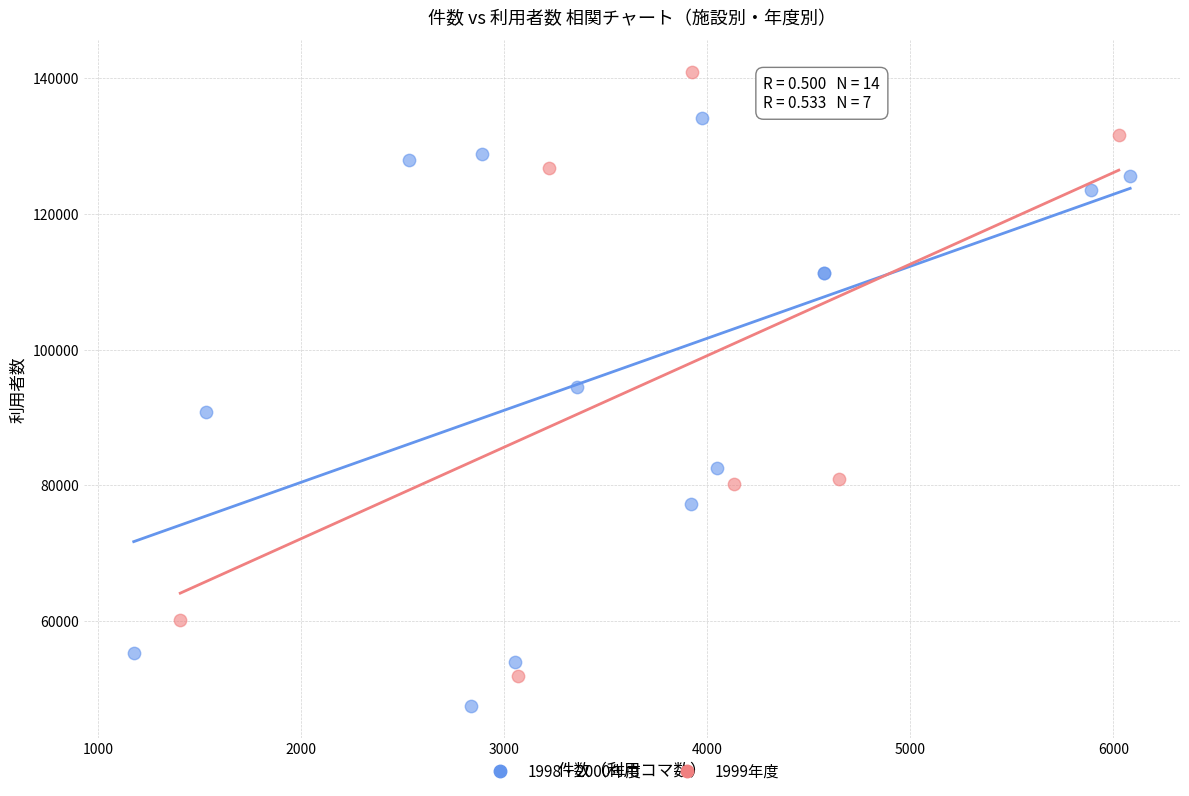

Which series has the largest Y range (max minus min)?

1999年度